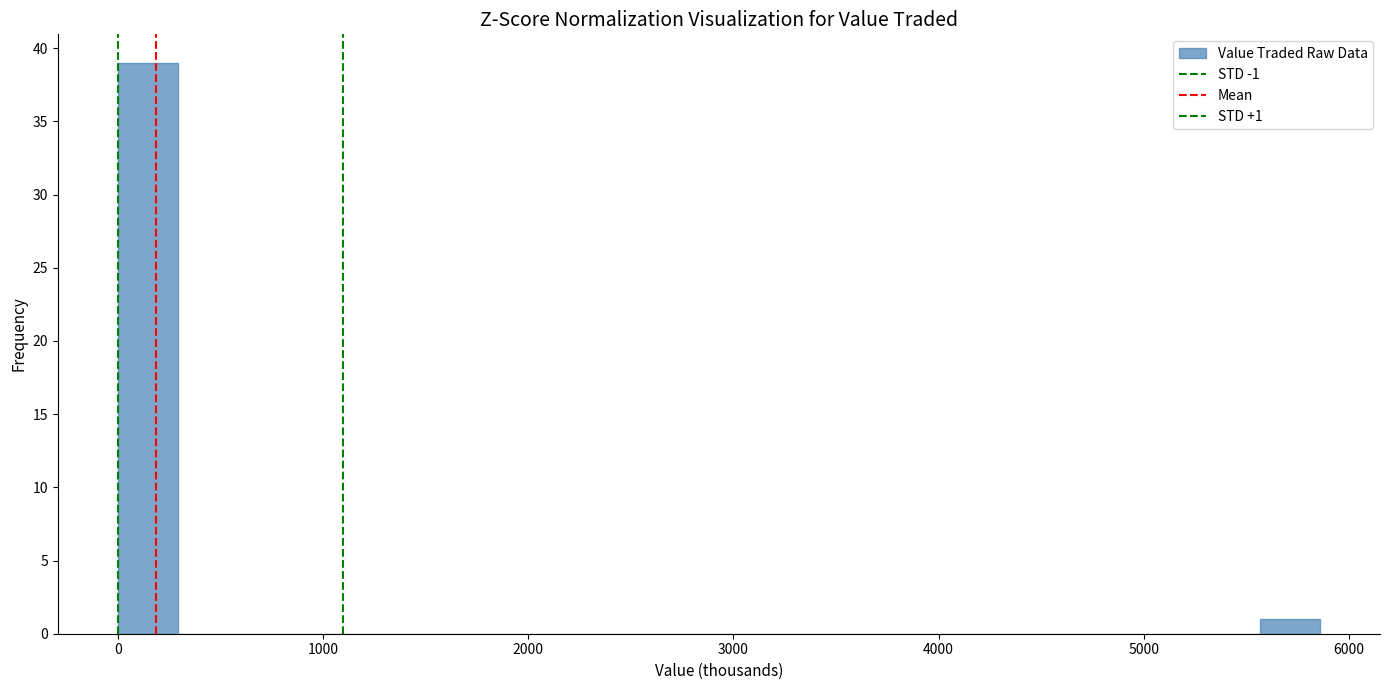

Read against the x-axis, roughly where is the centre of the tallest bar?

100